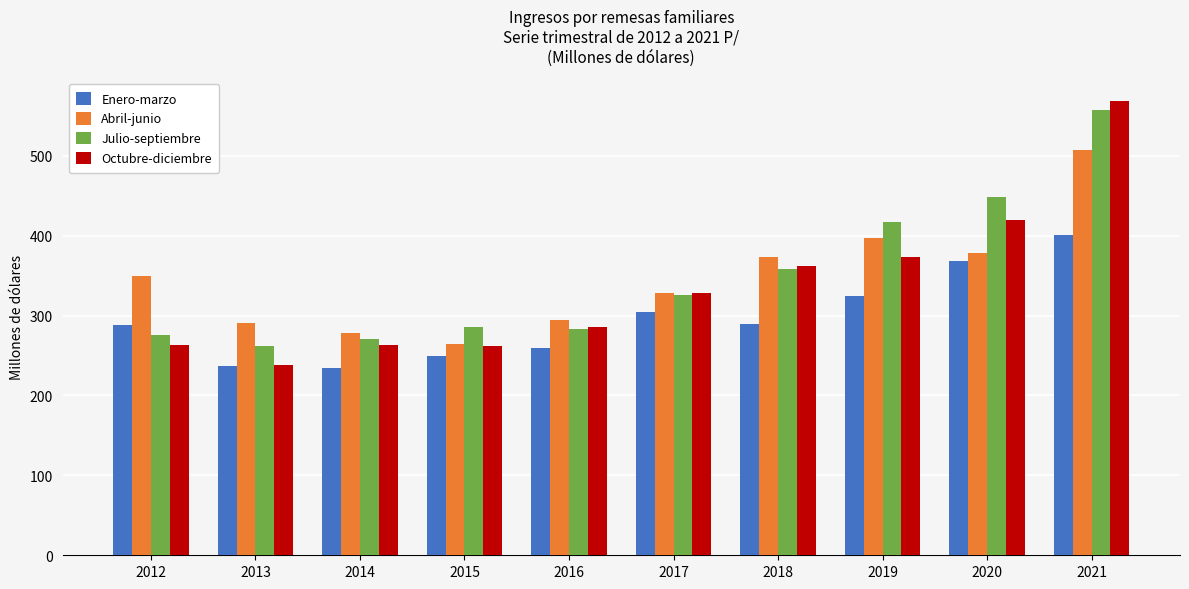

Which series has the largest range (max minus min)?

Octubre-diciembre